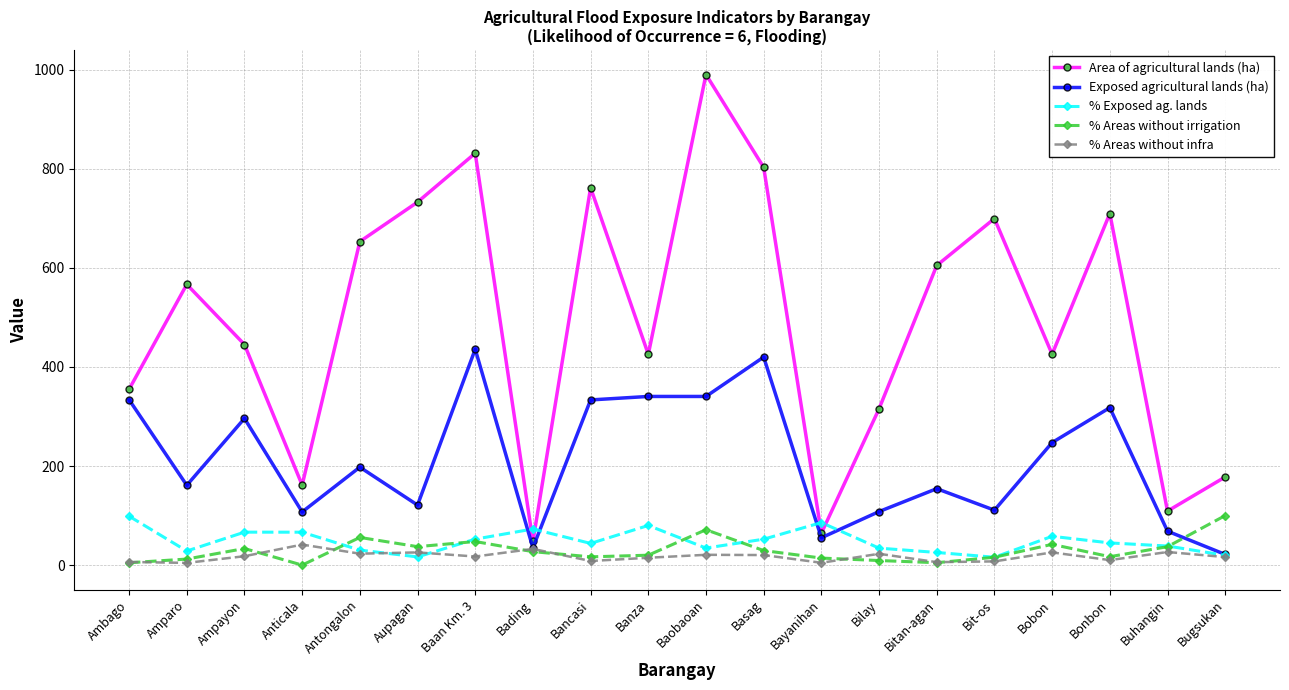

True or false: % Areas without irrigation has more than 1 points higher than both neighbors.

True